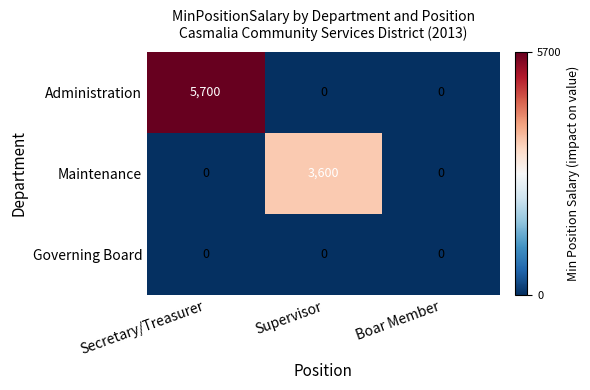

At which label does Administration reach its peak?

Secretary/Treasurer